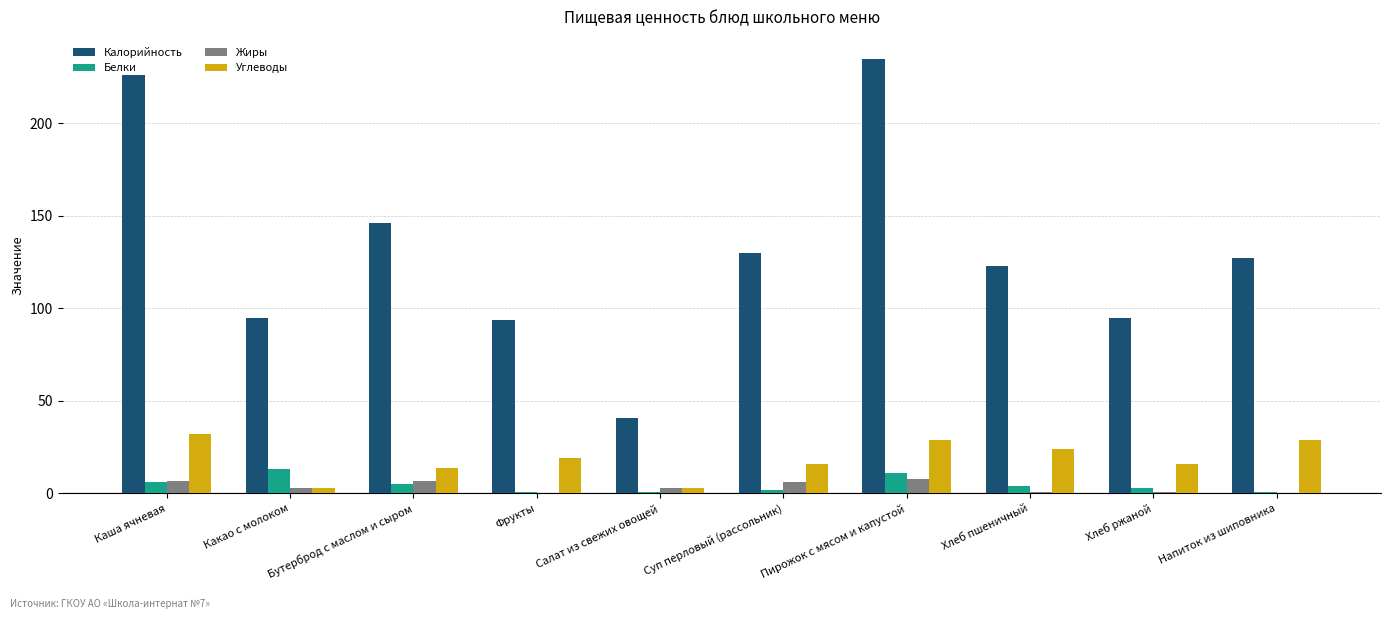

Is the value of Калорийность at Какао с молоком greater than the value of Углеводы at Каша ячневая?

Yes